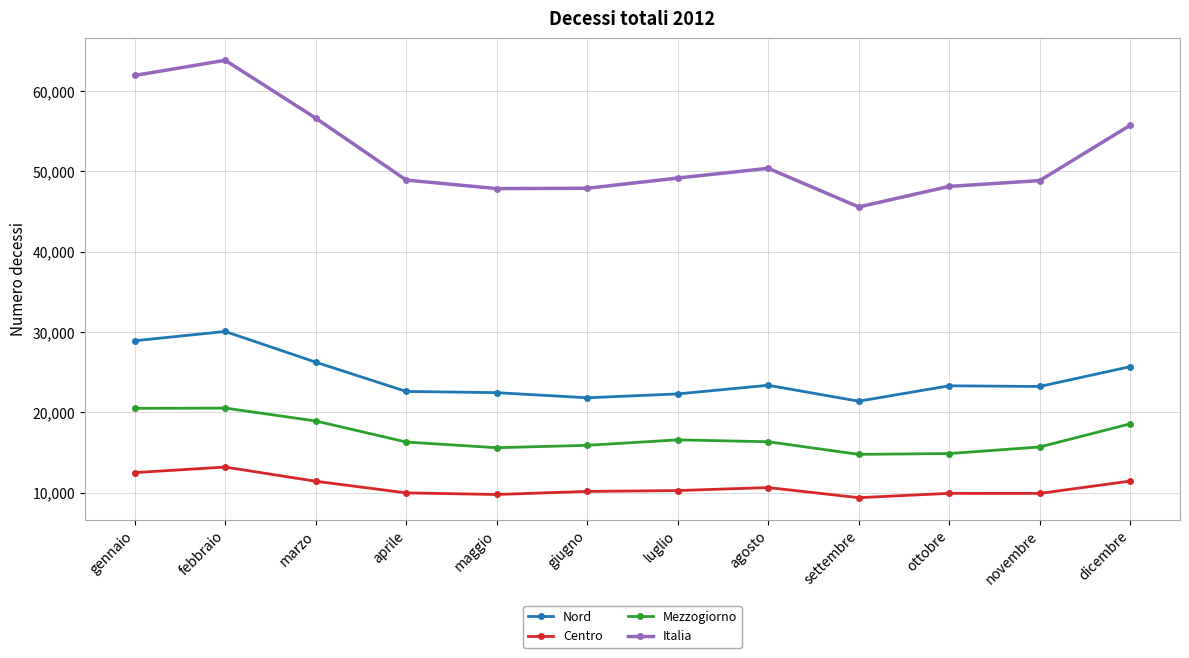

What is the total value across all series at luglio?

98338